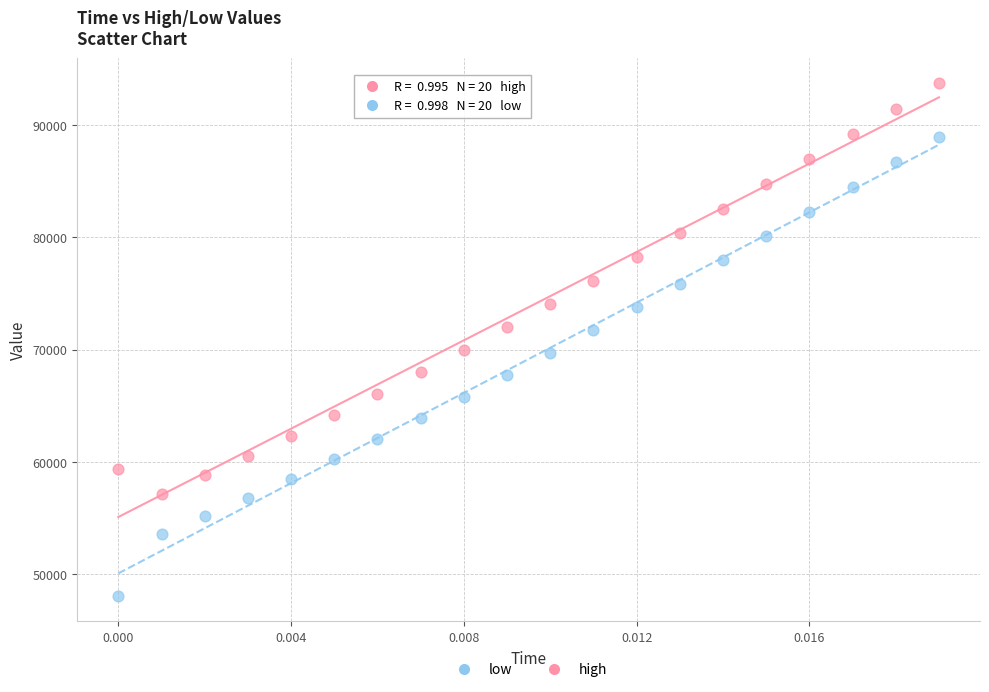

What are all the series names shown in the legend?

low, high